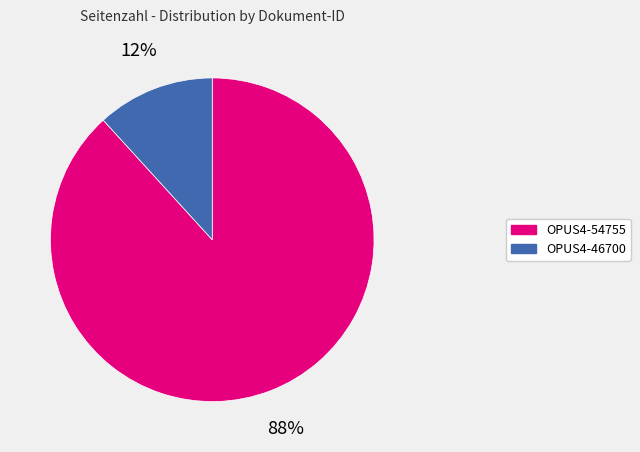

Is the sum of OPUS4-54755 and OPUS4-46700 greater than half?

Yes